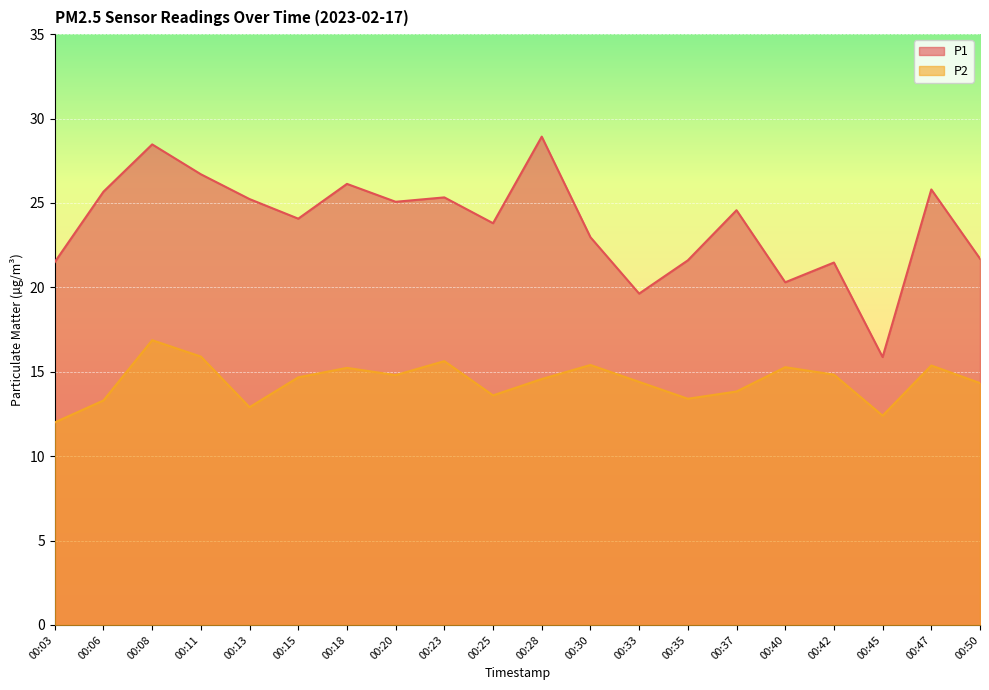

Which series has the widest spread of values?

P1